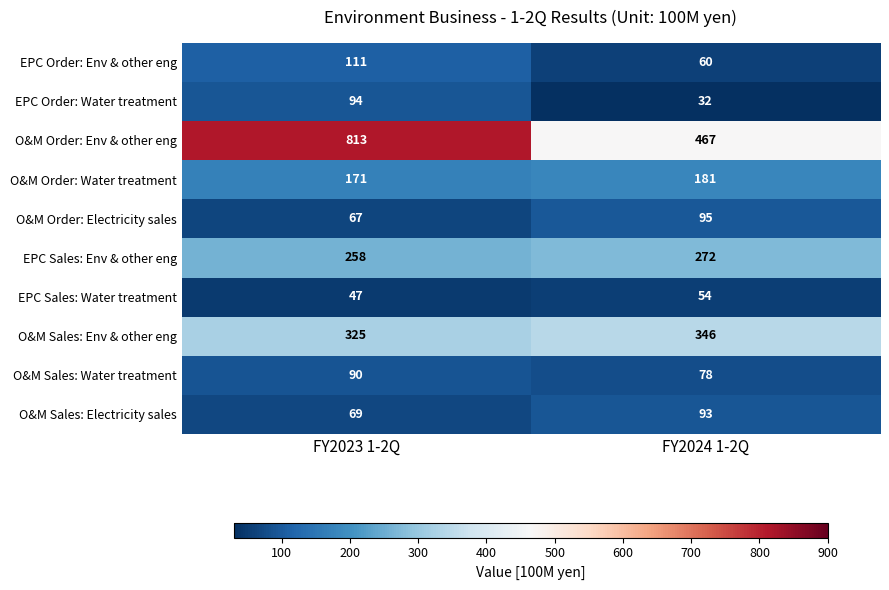

What is the sum of the EPC Order: Water treatment values at FY2024 1-2Q and FY2023 1-2Q?

126